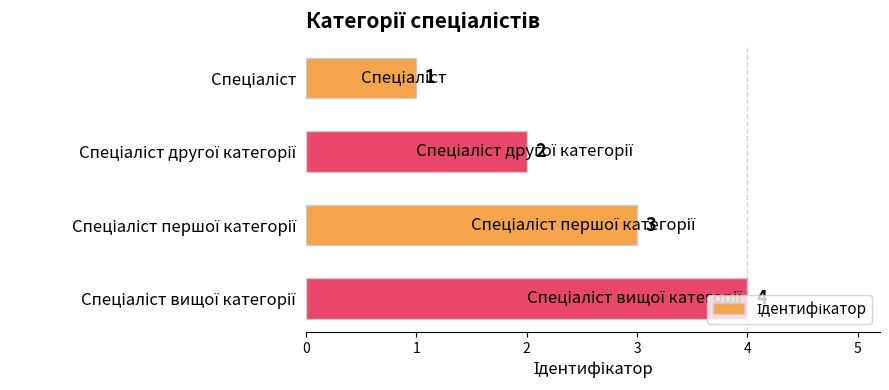

What is the difference between the maximum and minimum values?

3